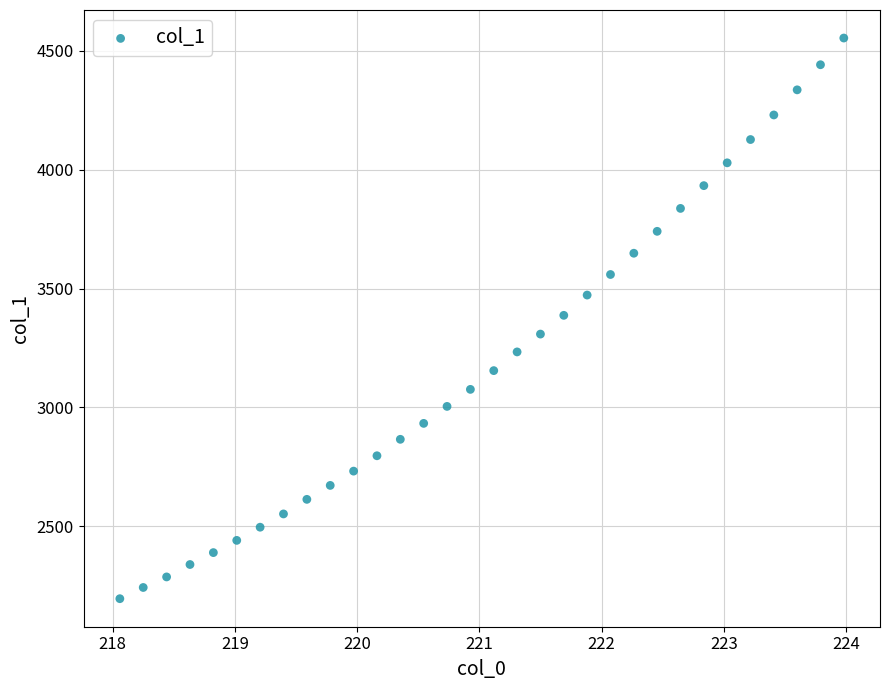

What is the range of Y values (max minus min)?

2359.5